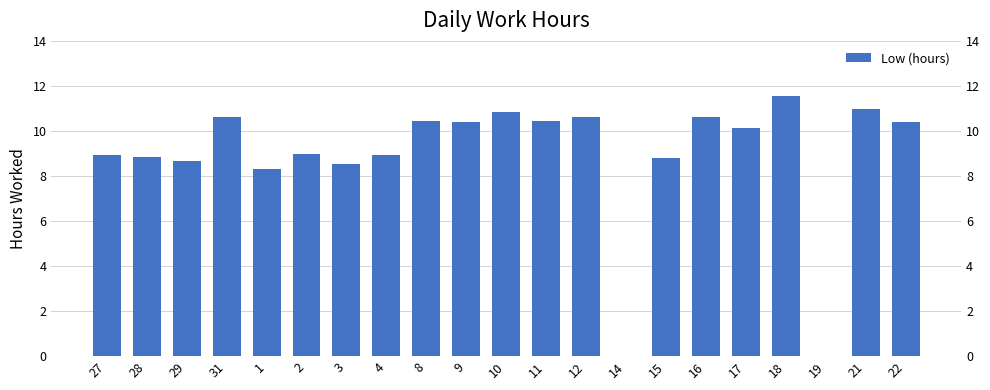

Reading left to right, what are all the values shown in this chart?

8.9	8.8	8.7	10.6	8.3	9.0	8.5	8.9	10.4	10.4	10.8	10.4	10.6	0.0	8.8	10.6	10.1	11.6	0.0	11.0	10.4